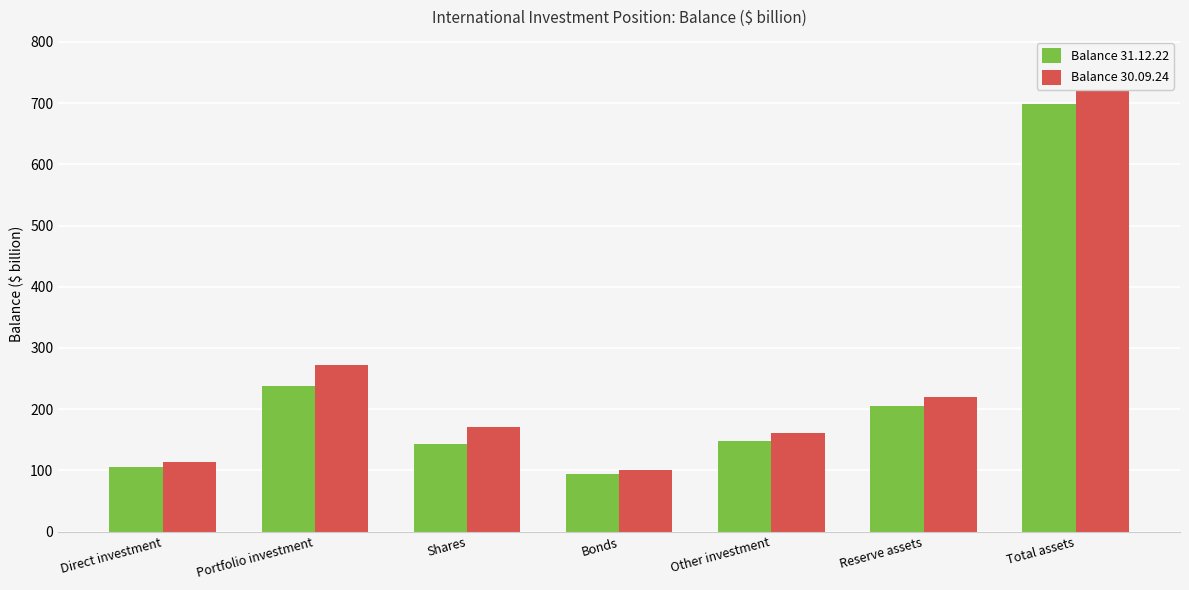

Between Bonds and Reserve assets, which is larger?

Reserve assets